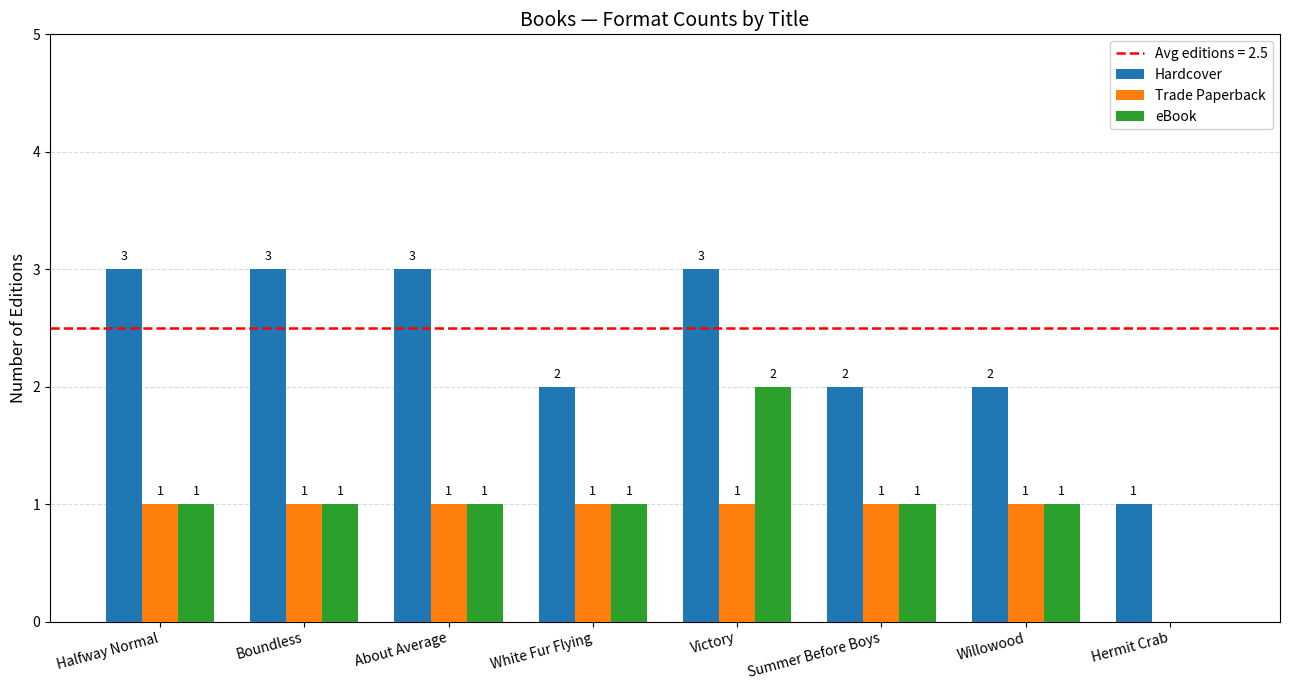

How many Trade Paperback values are between 1 and 2?

7